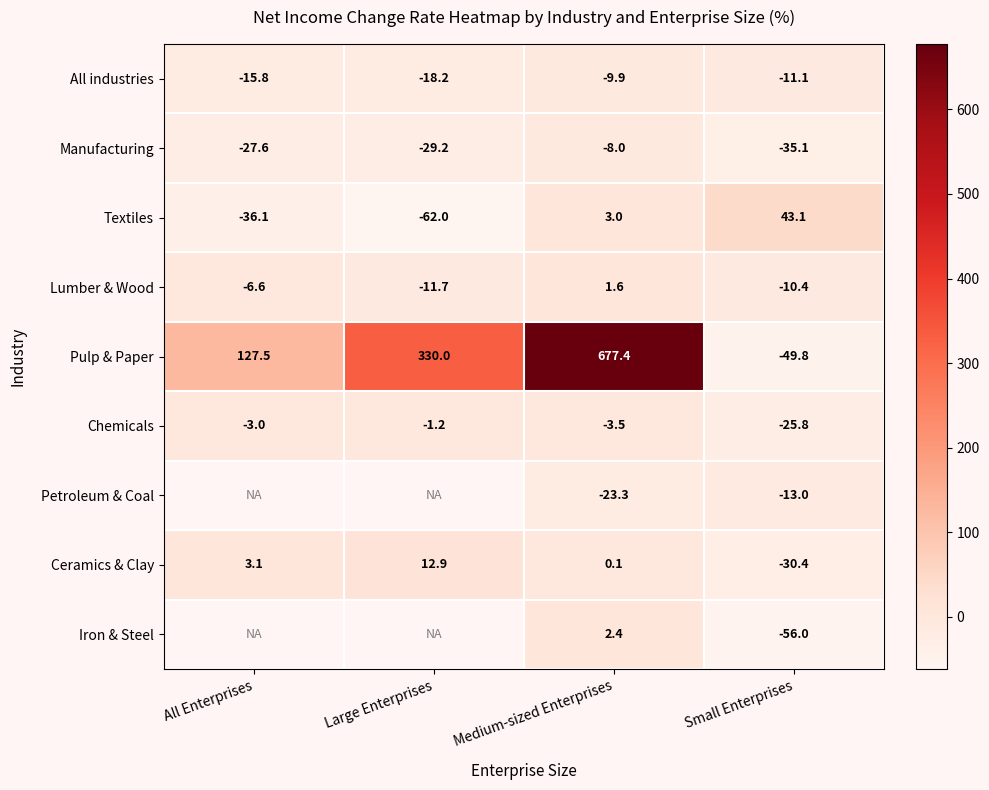

Which label corresponds to the largest value in the chart?

Medium-sized Enterprises